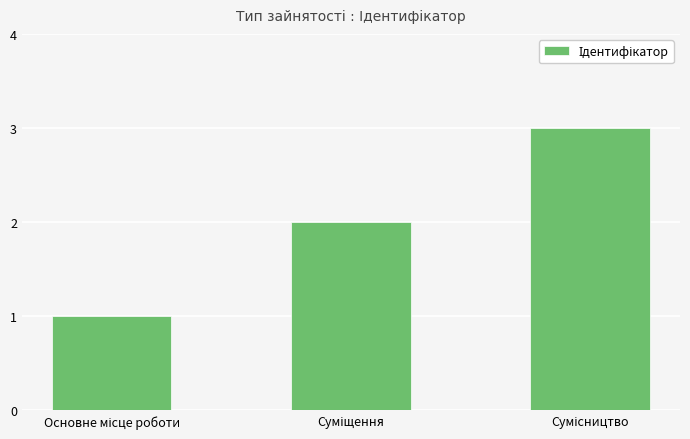

What is the sum of all values?

6